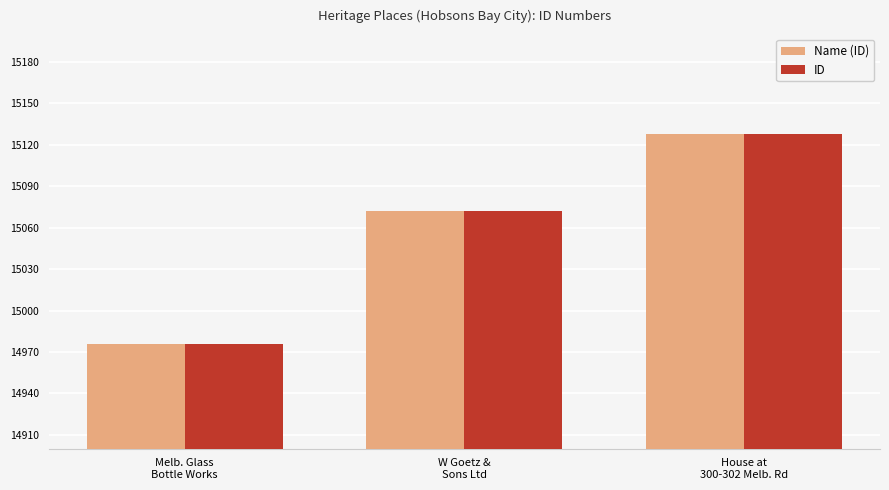

What is the label of the 1st bar from the right?

House at
300-302 Melb. Rd